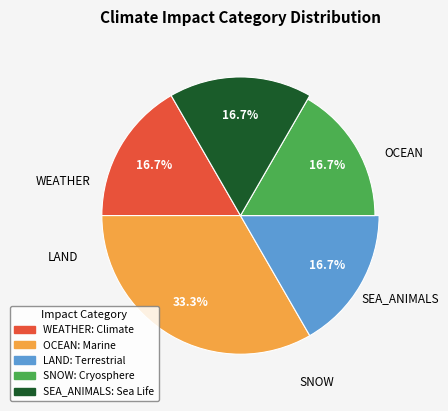

What is the smallest slice in the pie chart?

WEATHER